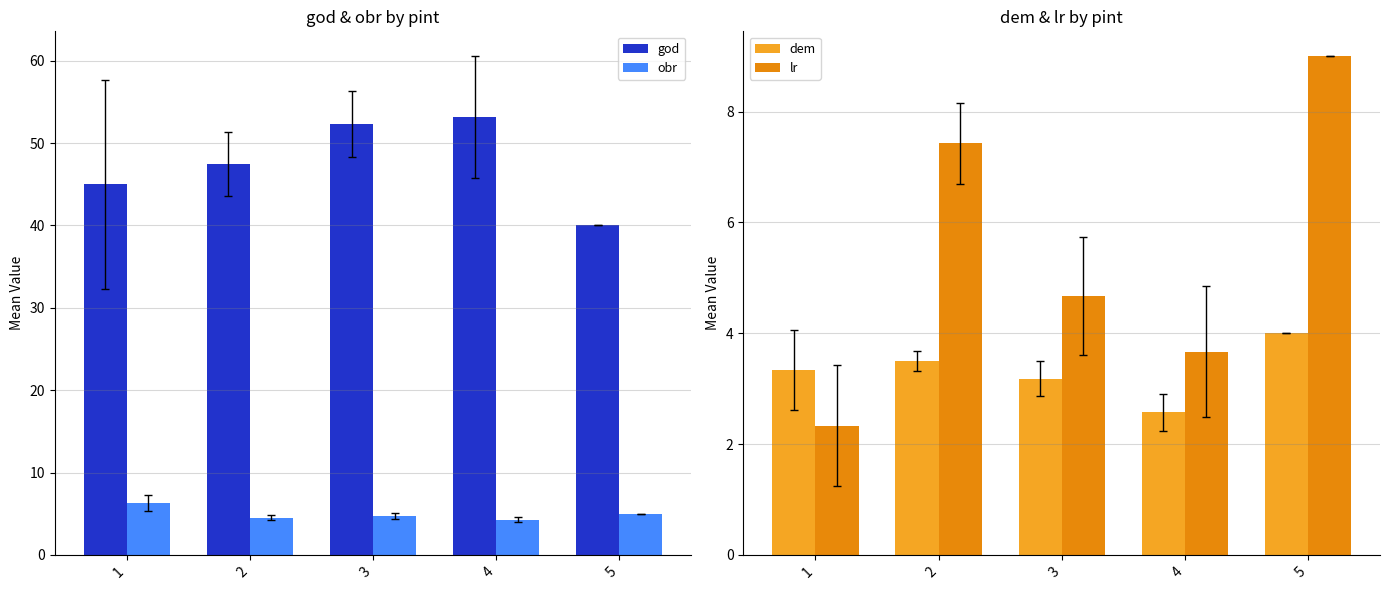

What is the difference between the dem values at 3 and 4?

0.6